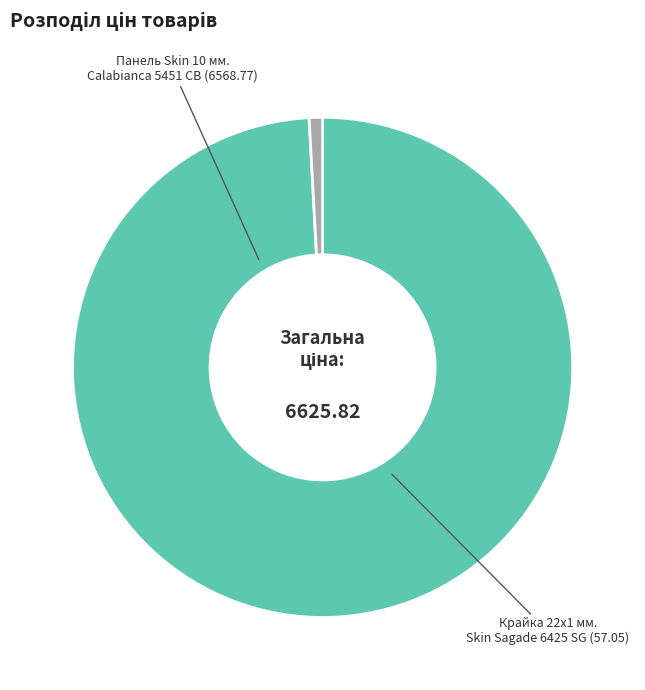

The Панель Skin 10 мм. Calabianca 5451 CB slice represents 99% of the pie. True or false?

True